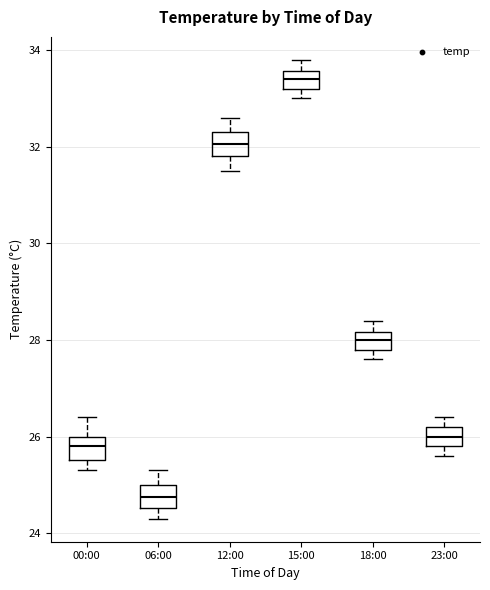

Reading left to right, transcribe this box plot: for each box, give where its median line is, the range the box spans, and where its two whiskers end, as read against the y-axis. The values are not printed on the chart, so give them approximately, as read against the axis.

00:00: median 25.8, box 25.6 to 26.0, whiskers 25.4 to 26.4
06:00: median 24.8, box 24.6 to 25.0, whiskers 24.4 to 25.4
12:00: median 32.0, box 31.8 to 32.4, whiskers 31.6 to 32.6
15:00: median 33.4, box 33.2 to 33.6, whiskers 33.0 to 33.8
18:00: median 28.0, box 27.8 to 28.2, whiskers 27.6 to 28.4
23:00: median 26.0, box 25.8 to 26.2, whiskers 25.6 to 26.4